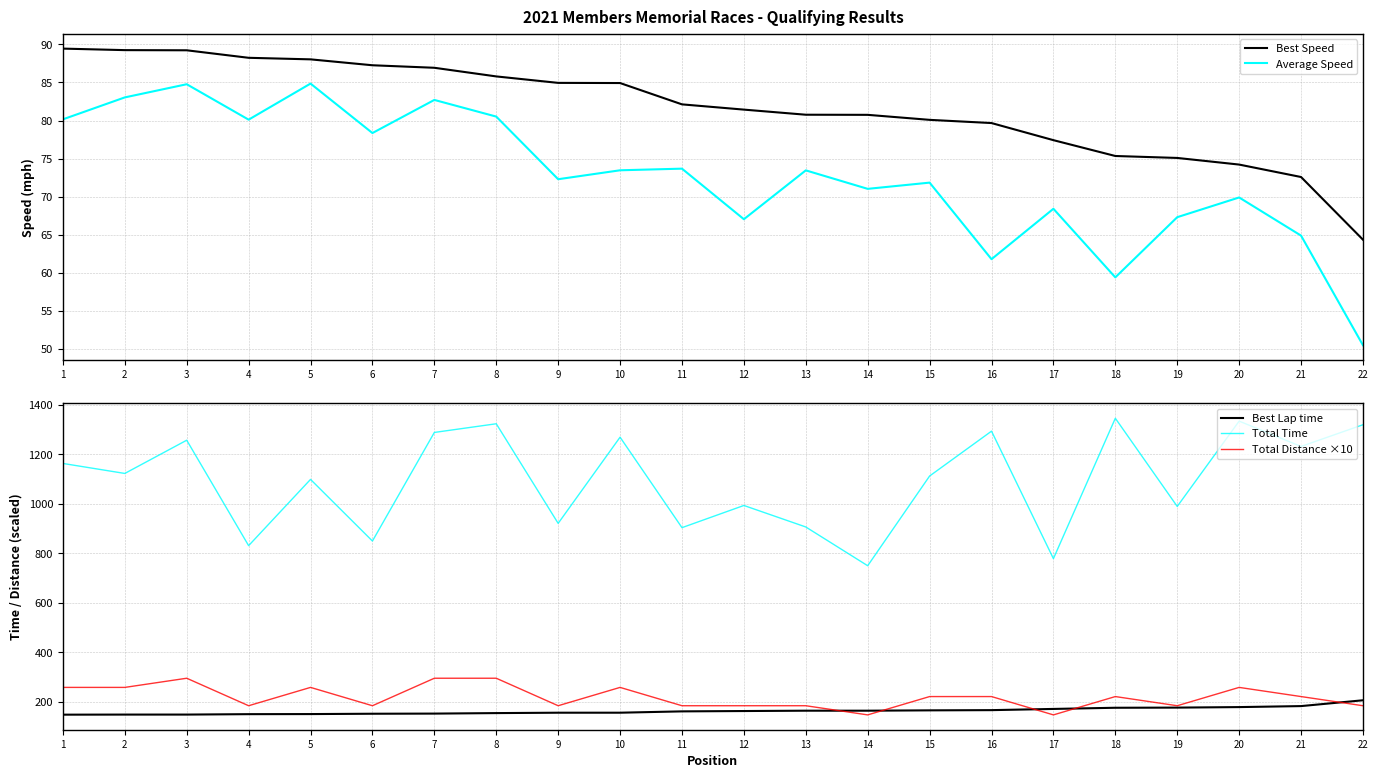

What are all the series names shown in the legend?

Best Speed, Average Speed, Best Lap time, Total Time, Total Distance ×10